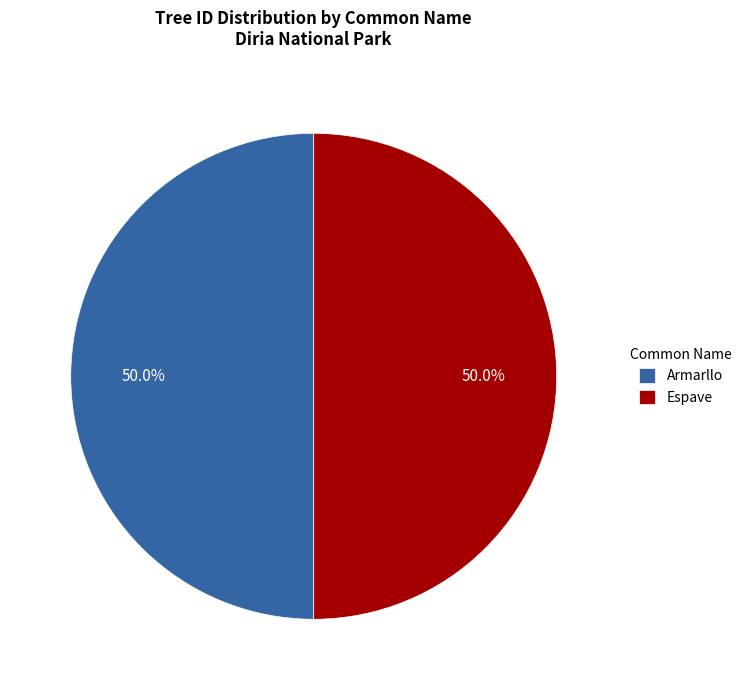

To the nearest percent, what is the average slice percentage?

50%